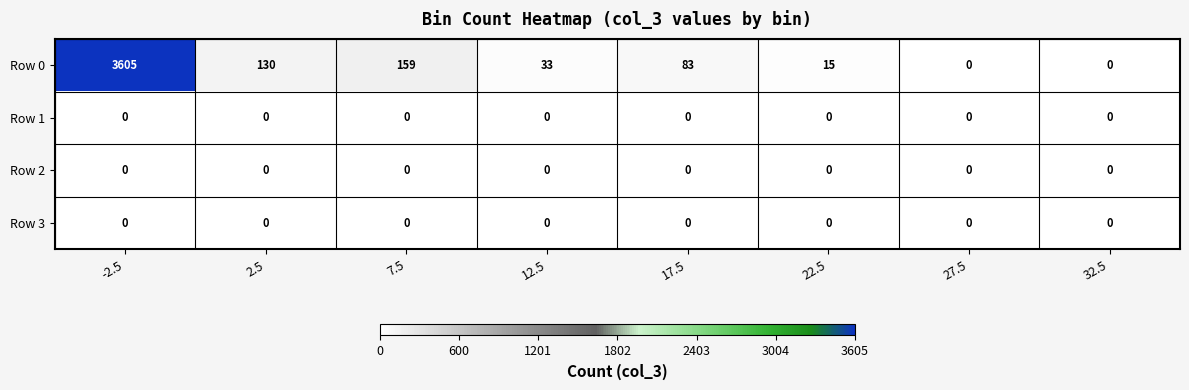

The Row 0 series shows -2113 at 27.5. True or false?

False